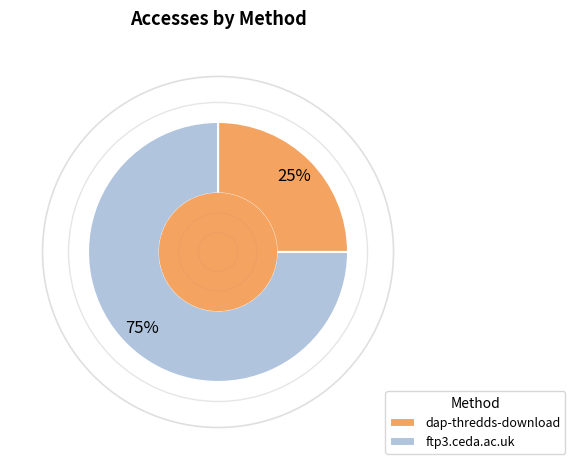

True or false: dap-thredds-download accounts for 37% of the total.

False